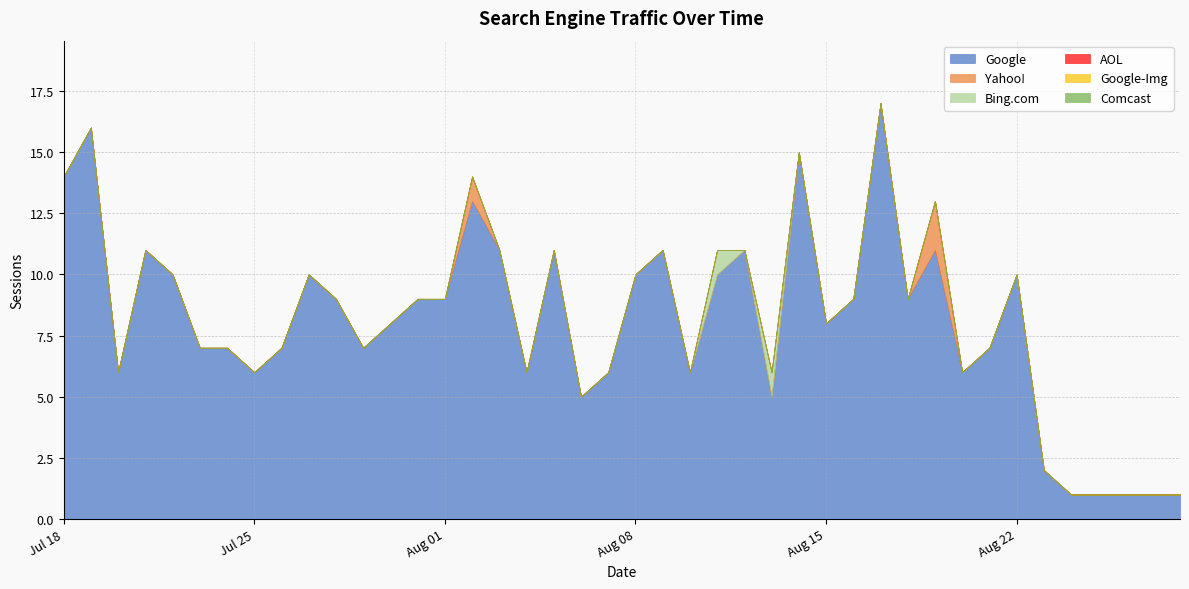

Rank the categories by AOL value from highest to lowest.

2017-08-28, 2017-08-25, 2017-08-24, 2017-08-23, 2017-08-22, 2017-08-21, 2017-08-20, 2017-08-19, 2017-08-18, 2017-08-17, 2017-08-16, 2017-08-15, 2017-08-14, 2017-08-13, 2017-08-12, 2017-08-11, 2017-08-10, 2017-08-09, 2017-08-08, 2017-08-07, 2017-08-06, 2017-08-05, 2017-08-04, 2017-08-03, 2017-08-02, 2017-08-01, 2017-07-31, 2017-07-30, 2017-07-29, 2017-07-28, 2017-07-27, 2017-07-26, 2017-07-25, 2017-07-24, 2017-07-23, 2017-07-22, 2017-07-21, 2017-07-20, 2017-07-19, 2017-07-18